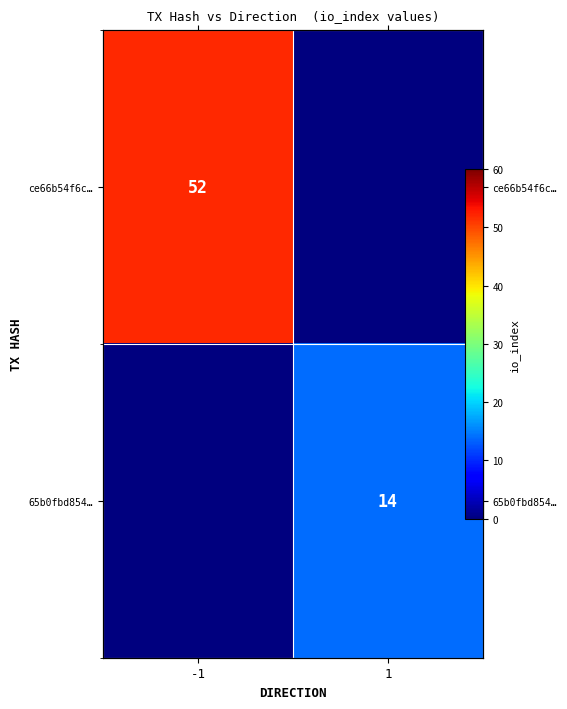

True or false: 65b0fbd854… has a value of 8 at 1.

False